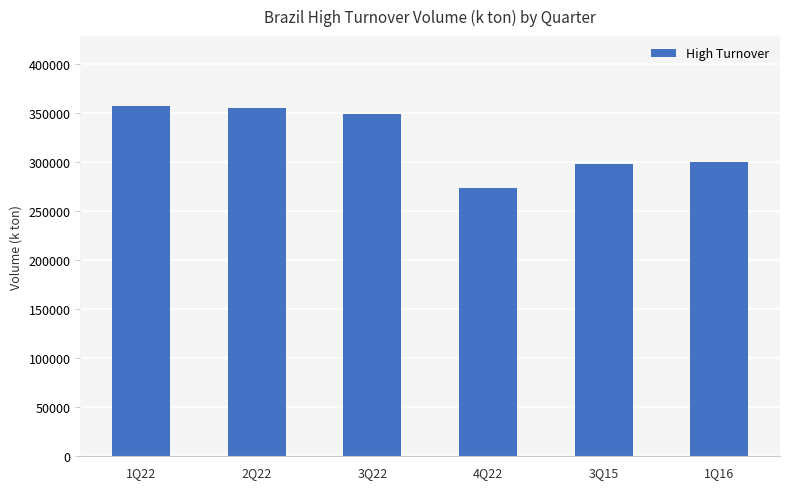

What is the minimum value shown in the chart?

273693.9